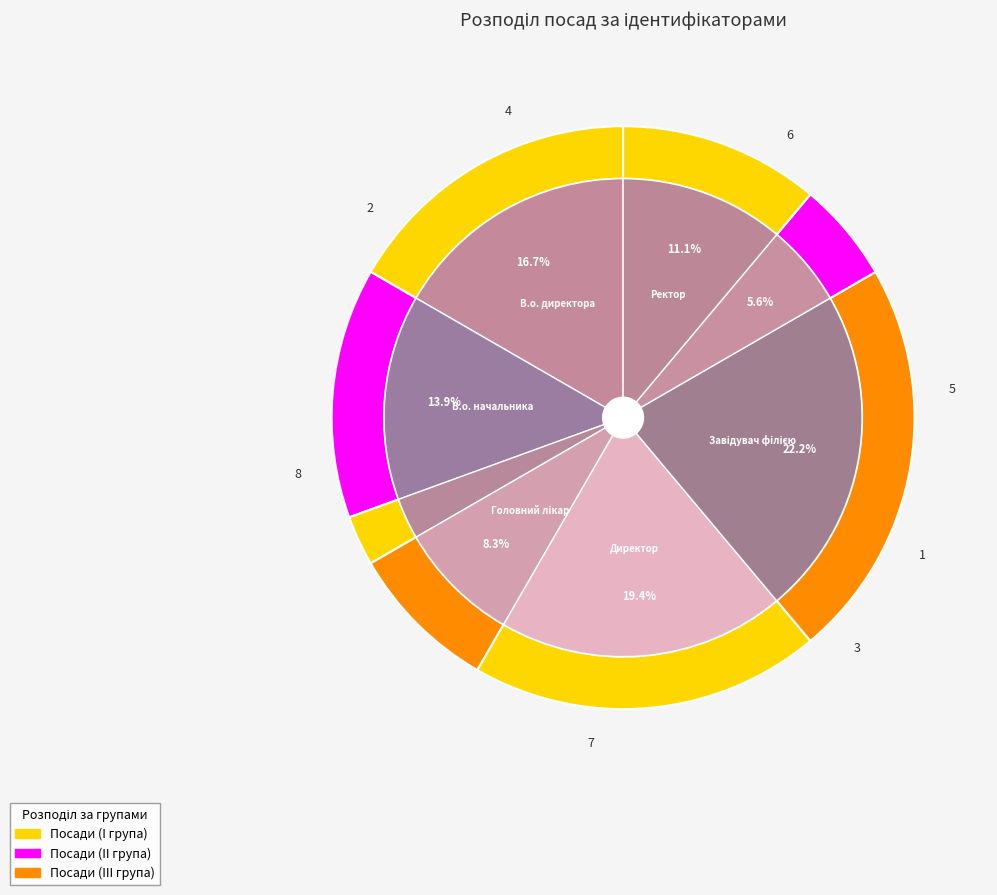

To the nearest percent, what is the average slice percentage?

12%